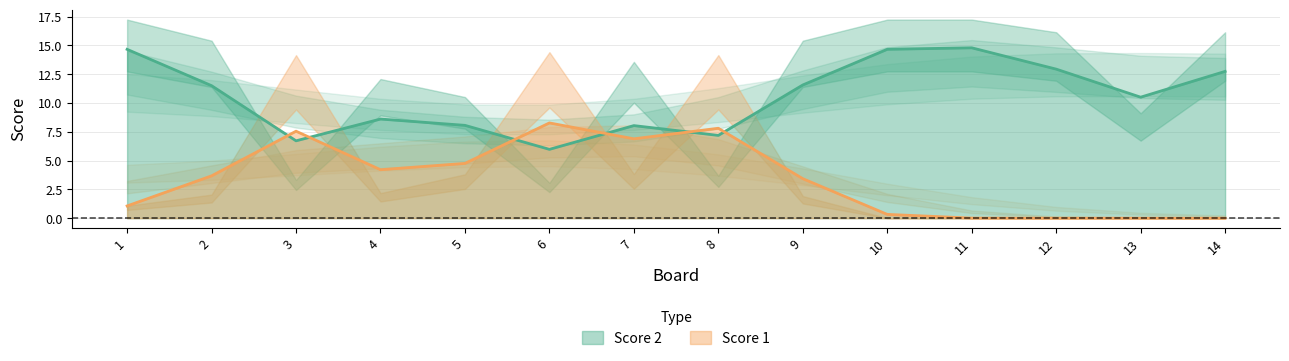

What is the average value of the Score 2 series?

10.6